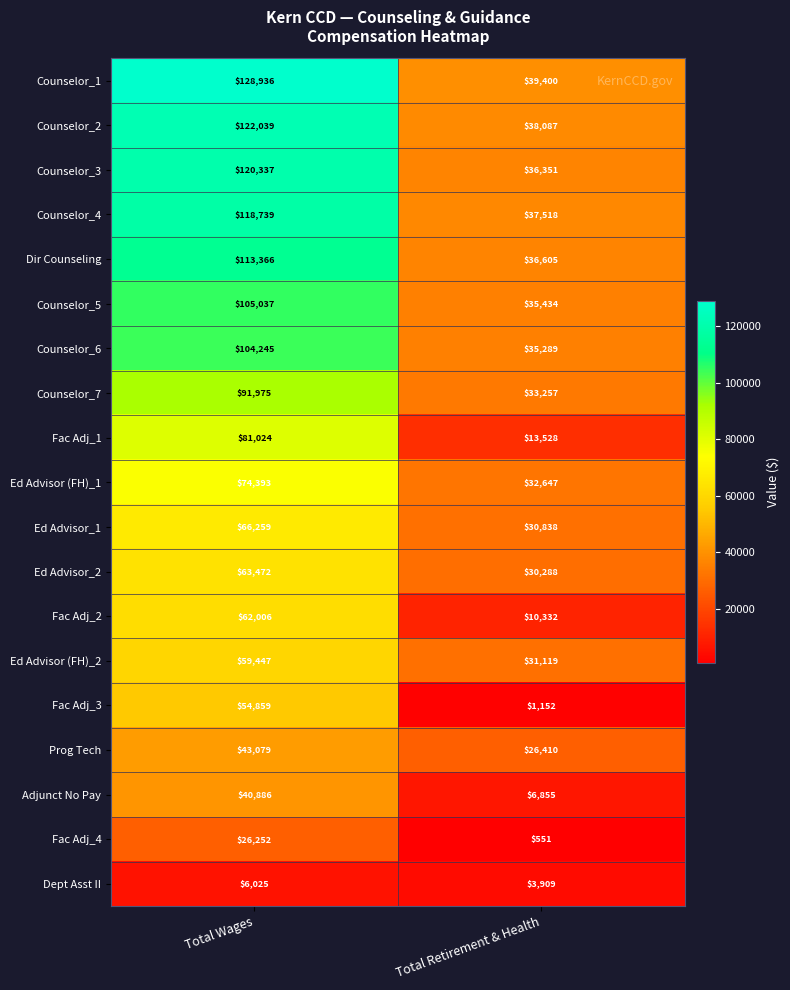

What is the greatest value displayed?

128936